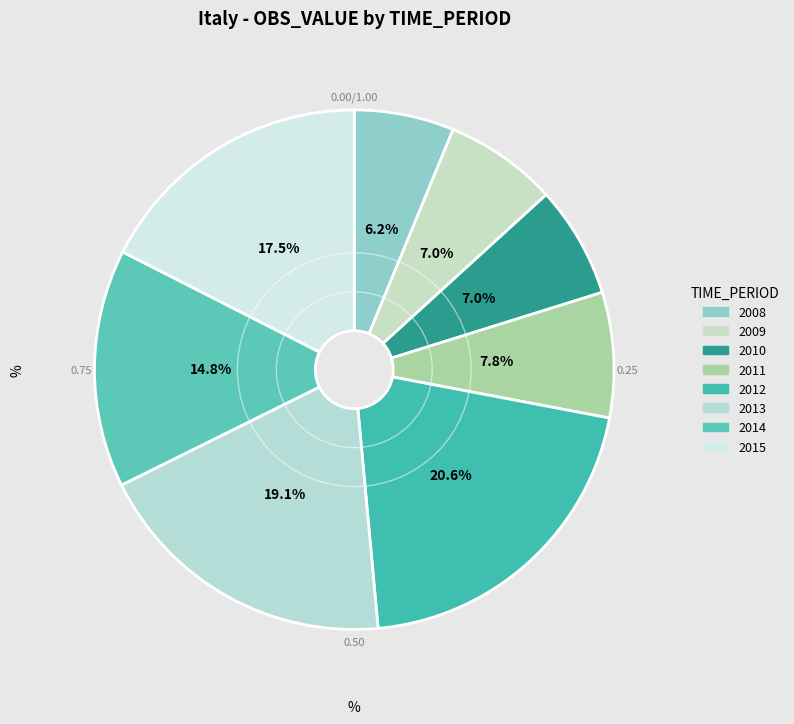

The 2015 slice represents 18% of the pie. True or false?

True